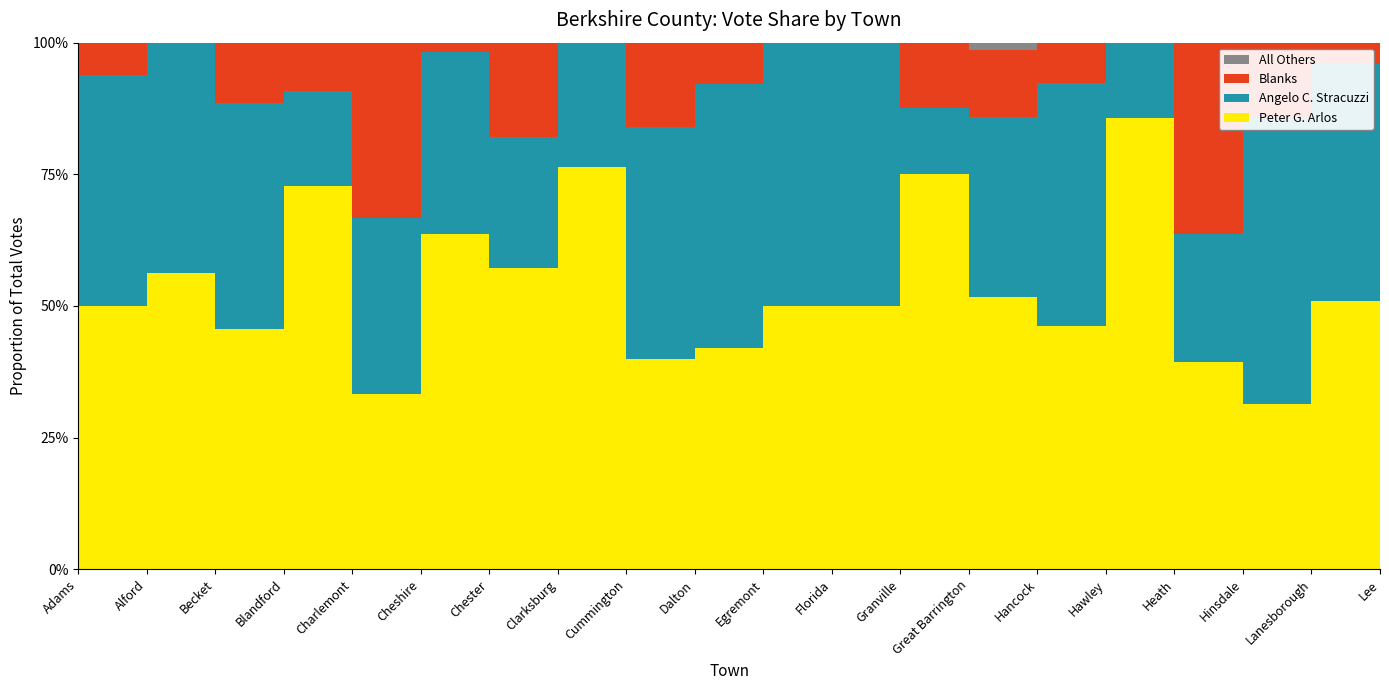

Reading right to left, list all the values displayed in this chart.

Peter G. Arlos: Lee=40	Lanesborough=25	Hinsdale=11	Heath=13	Hawley=6	Hancock=6	Great Barrington=77	Granville=6	Florida=5	Egremont=7	Dalton=48	Cummington=10	Clarksburg=13	Chester=16	Cheshire=35	Charlemont=5	Blandford=8	Becket=16	Alford=9	Adams=99
Angelo C. Stracuzzi: Lee=52	Lanesborough=22	Hinsdale=19	Heath=8	Hawley=1	Hancock=6	Great Barrington=51	Granville=1	Florida=5	Egremont=7	Dalton=57	Cummington=11	Clarksburg=4	Chester=7	Cheshire=19	Charlemont=5	Blandford=2	Becket=15	Alford=7	Adams=87
All Others: Lee=0	Lanesborough=0	Hinsdale=0	Heath=0	Hawley=0	Hancock=0	Great Barrington=2	Granville=0	Florida=0	Egremont=0	Dalton=0	Cummington=0	Clarksburg=0	Chester=0	Cheshire=0	Charlemont=0	Blandford=0	Becket=0	Alford=0	Adams=0
Blanks: Lee=12	Lanesborough=2	Hinsdale=5	Heath=12	Hawley=0	Hancock=1	Great Barrington=19	Granville=1	Florida=0	Egremont=0	Dalton=9	Cummington=4	Clarksburg=0	Chester=5	Cheshire=1	Charlemont=5	Blandford=1	Becket=4	Alford=0	Adams=12